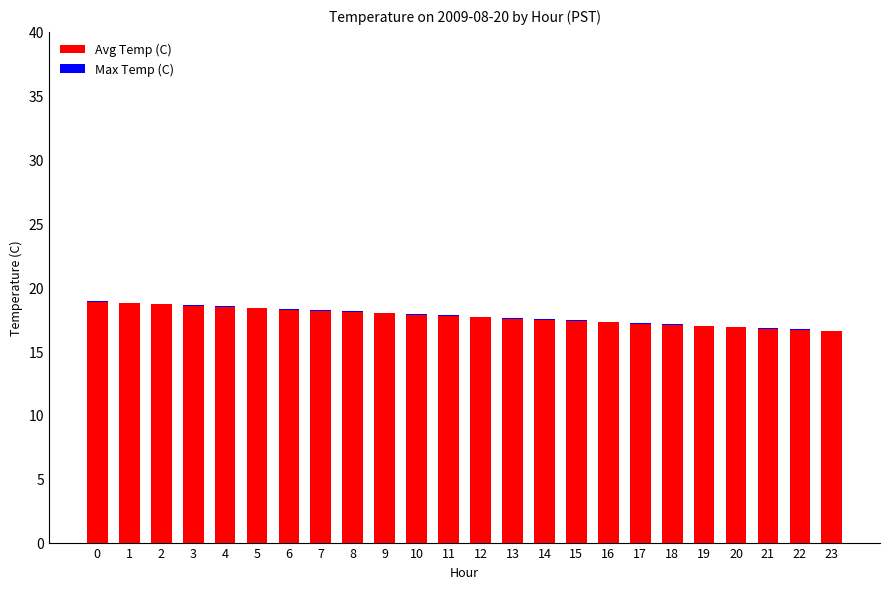

How many series are shown in this chart?

2